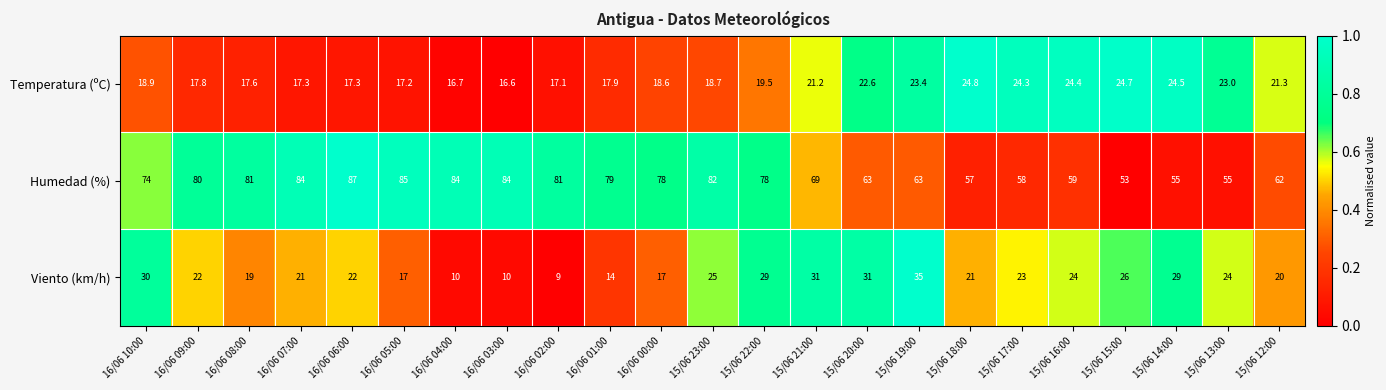

How many values in the Temperatura (ºC) series exceed 18?

14